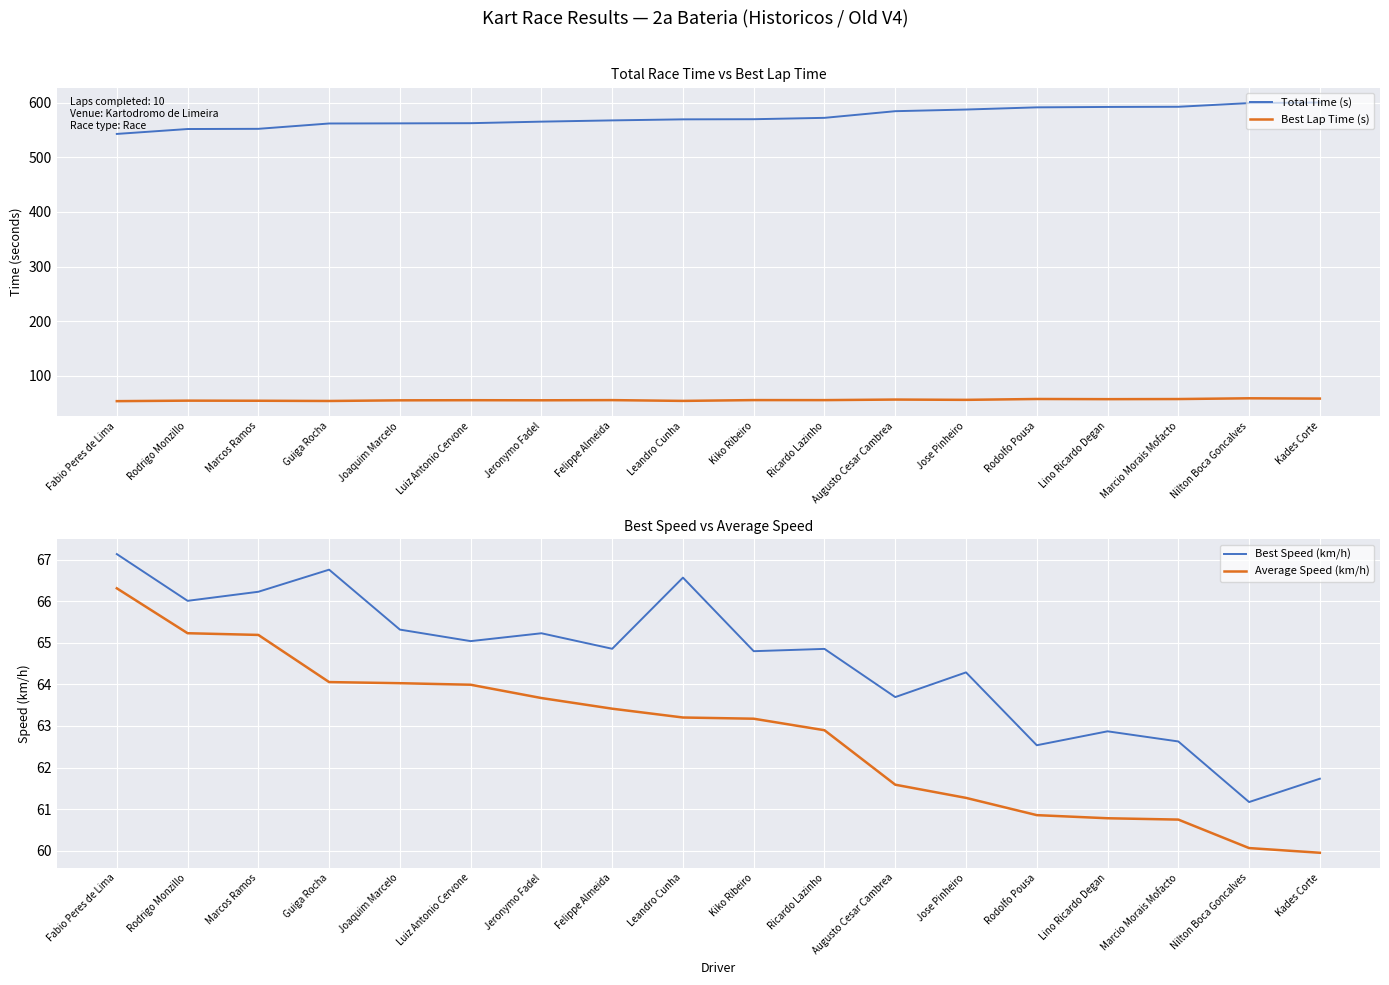

How many series are shown in this chart?

4